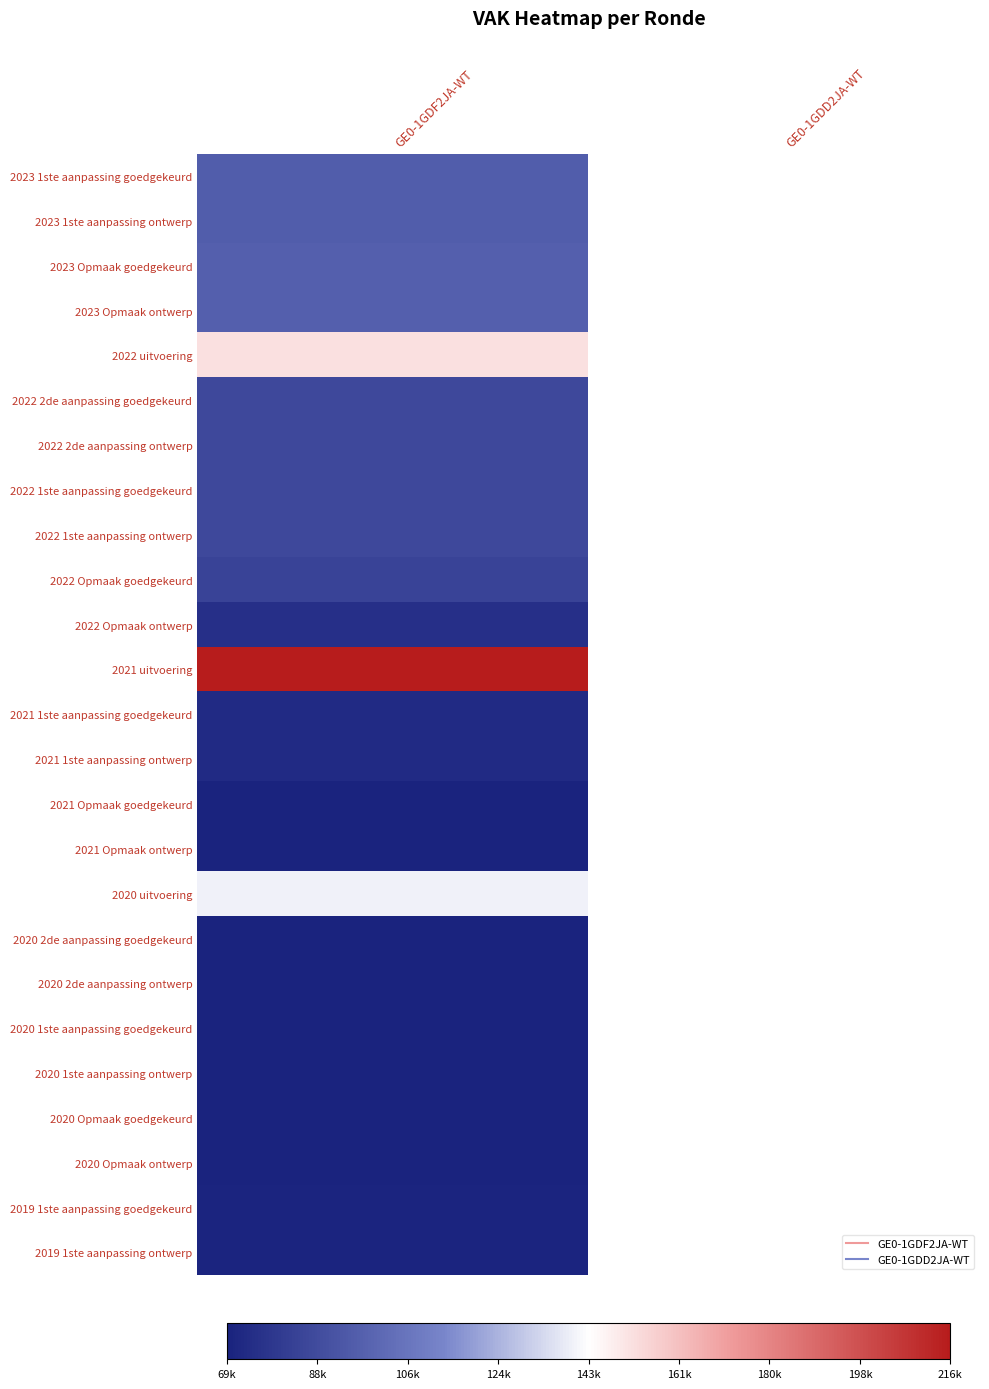

The 2021 1ste aanpassing goedgekeurd series shows 73528.0 at GE0-1GDF2JA-WT. True or false?

True